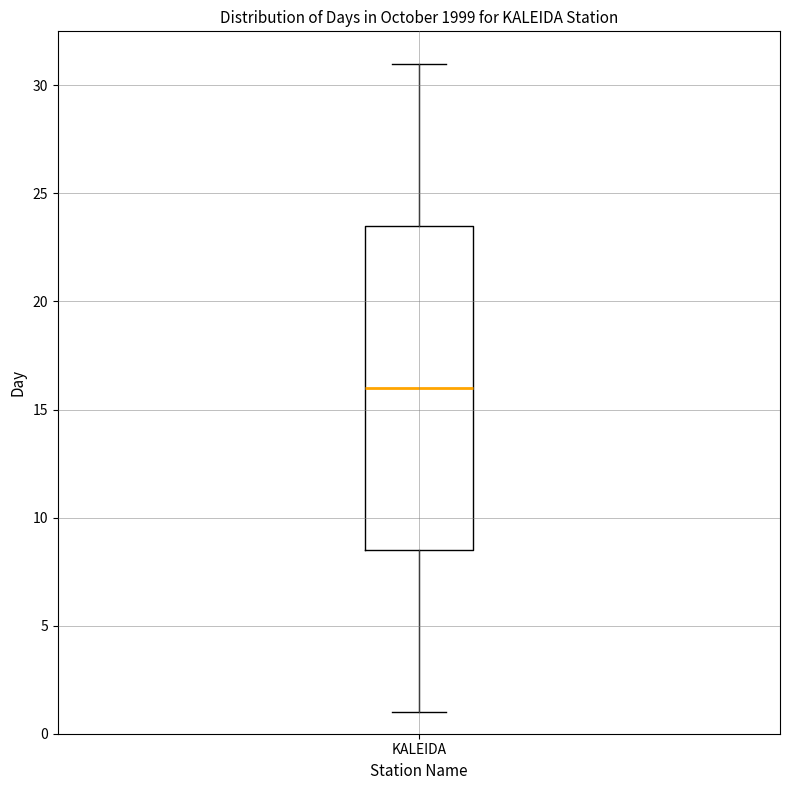

Transcribe this box plot: give where the median line is, the range the box spans, and where the two whiskers end, as read against the y-axis. The values are not printed on the chart, so give them approximately, as read against the axis.

median 16.0, box 8.5 to 23.5, whiskers 1.0 to 31.0